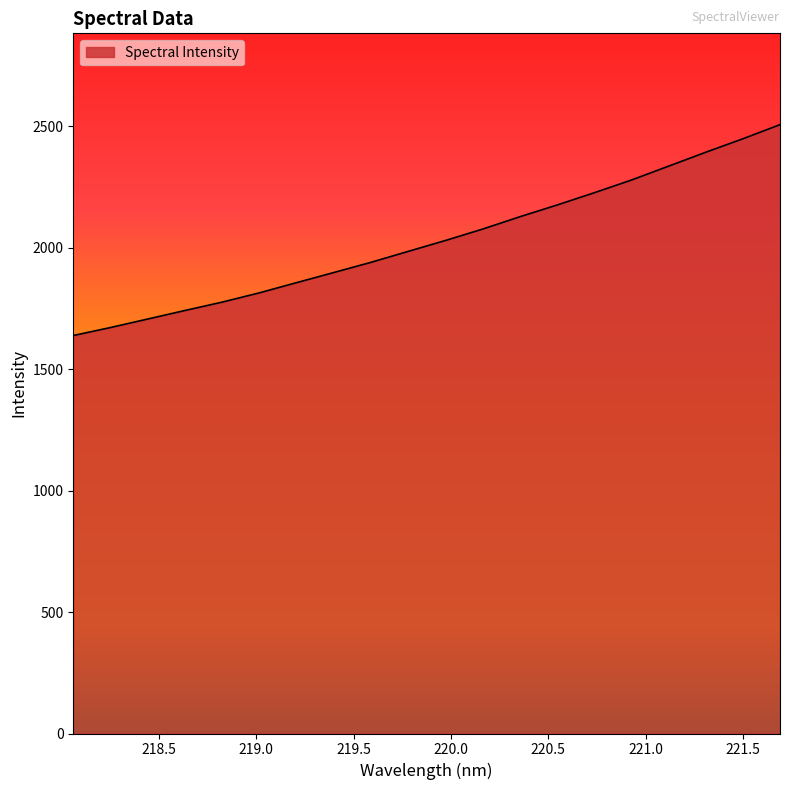

Reading right to left, extract all data points from this chart.

2507.2	2449.0	2393.5	2336.2	2279.0	2226.6	2176.2	2127.9	2077.1	2030.1	1985.3	1940.3	1898.3	1856.6	1814.6	1776.4	1741.9	1706.8	1671.8	1638.8